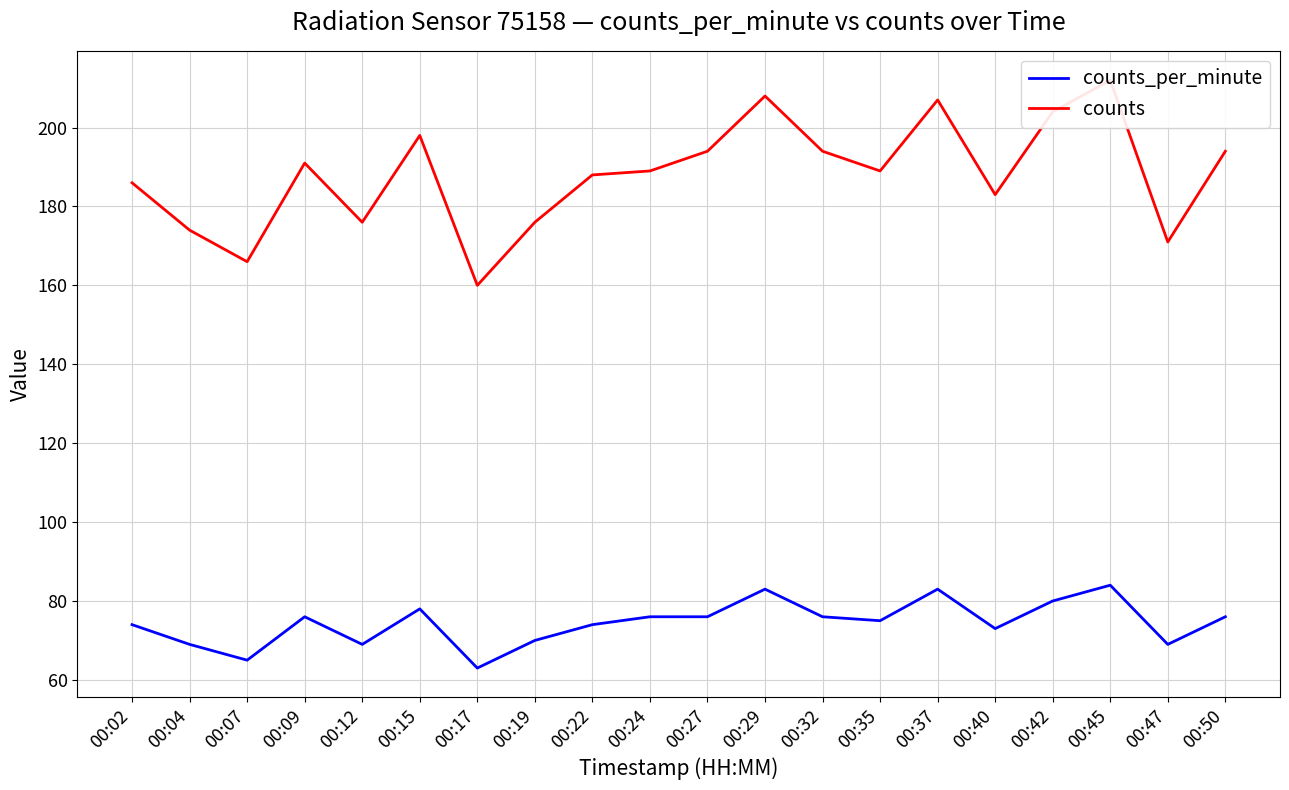

Reading right to left, transcribe all the data shown in this chart.

counts_per_minute: 76	69	84	80	73	83	75	76	83	76	76	74	70	63	78	69	76	65	69	74
counts: 194	171	212	204	183	207	189	194	208	194	189	188	176	160	198	176	191	166	174	186